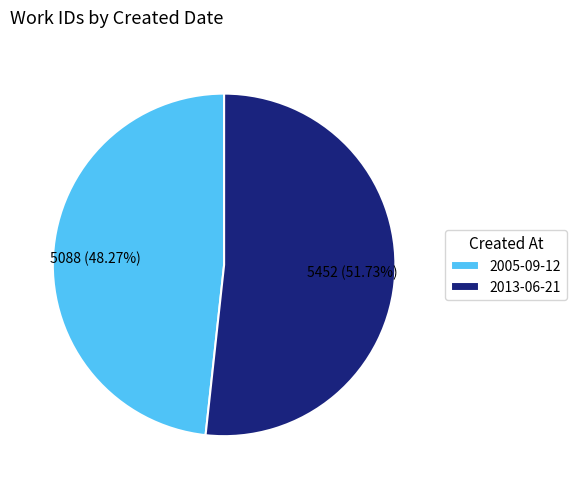

Approximately how many times larger is the value at 2013-06-21 compared to 2005-09-12?

1.1